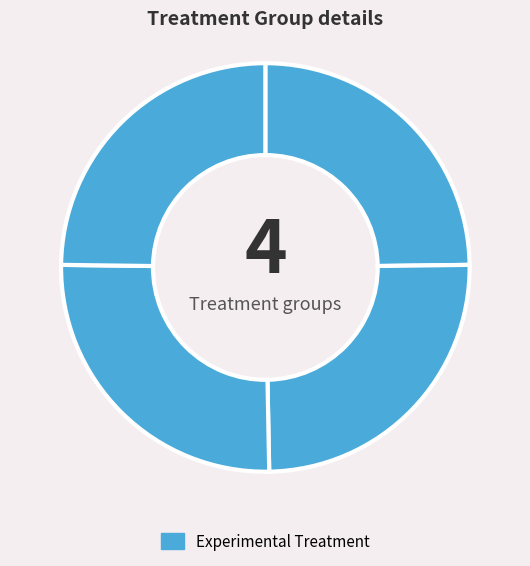

Count the number of slices in the pie.

4